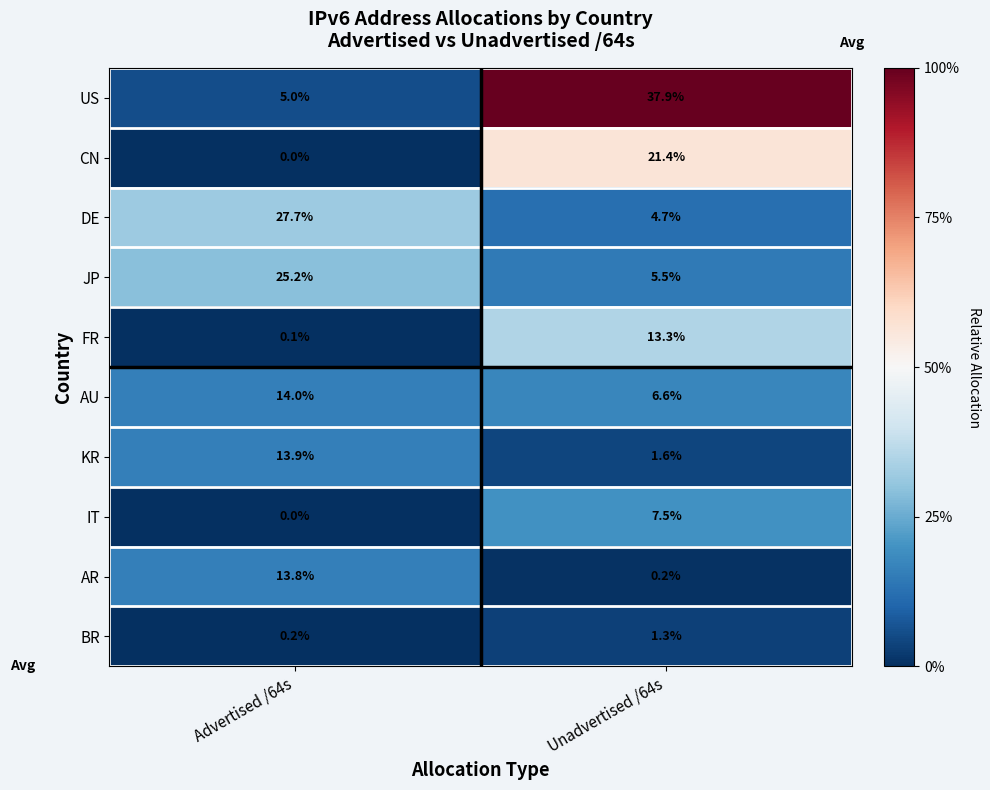

The value of KR at Unadvertised /64s is 2.8. True or false?

False